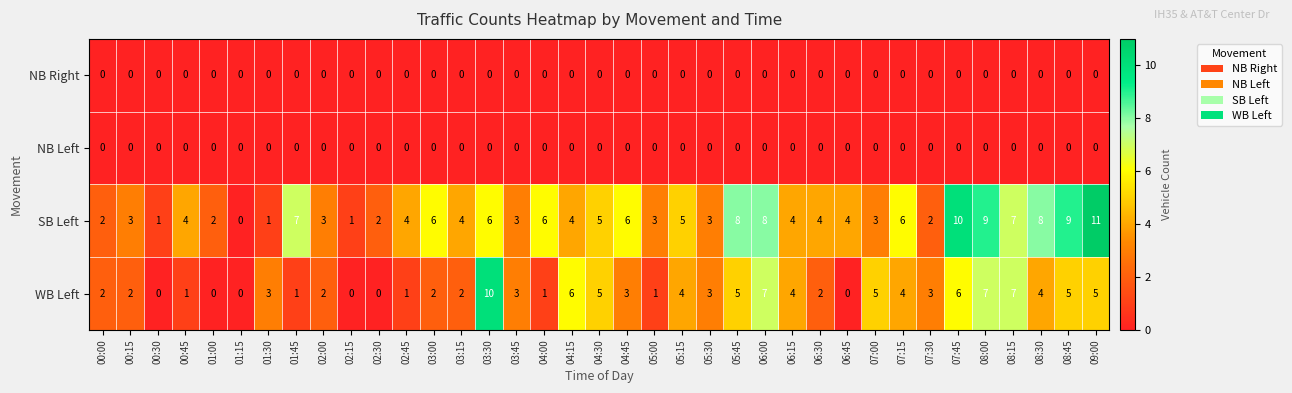

What is the sum of all WB Left values?

116